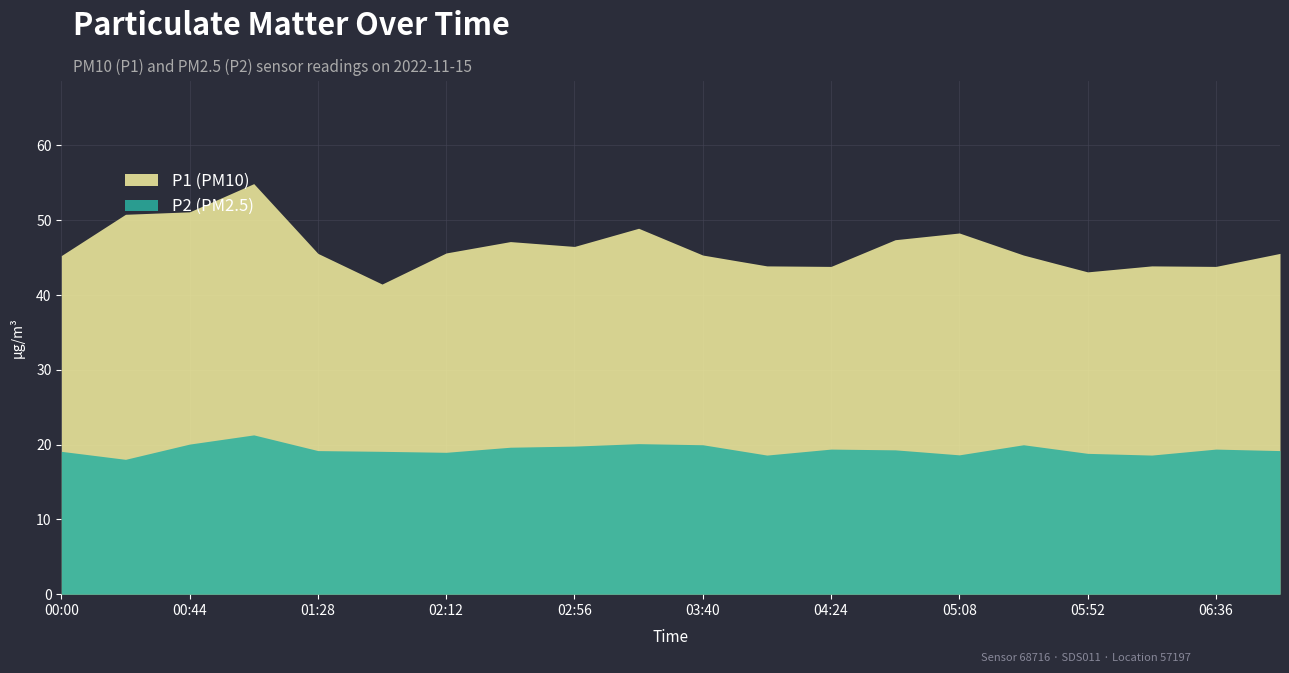

How many series are shown in this chart?

2